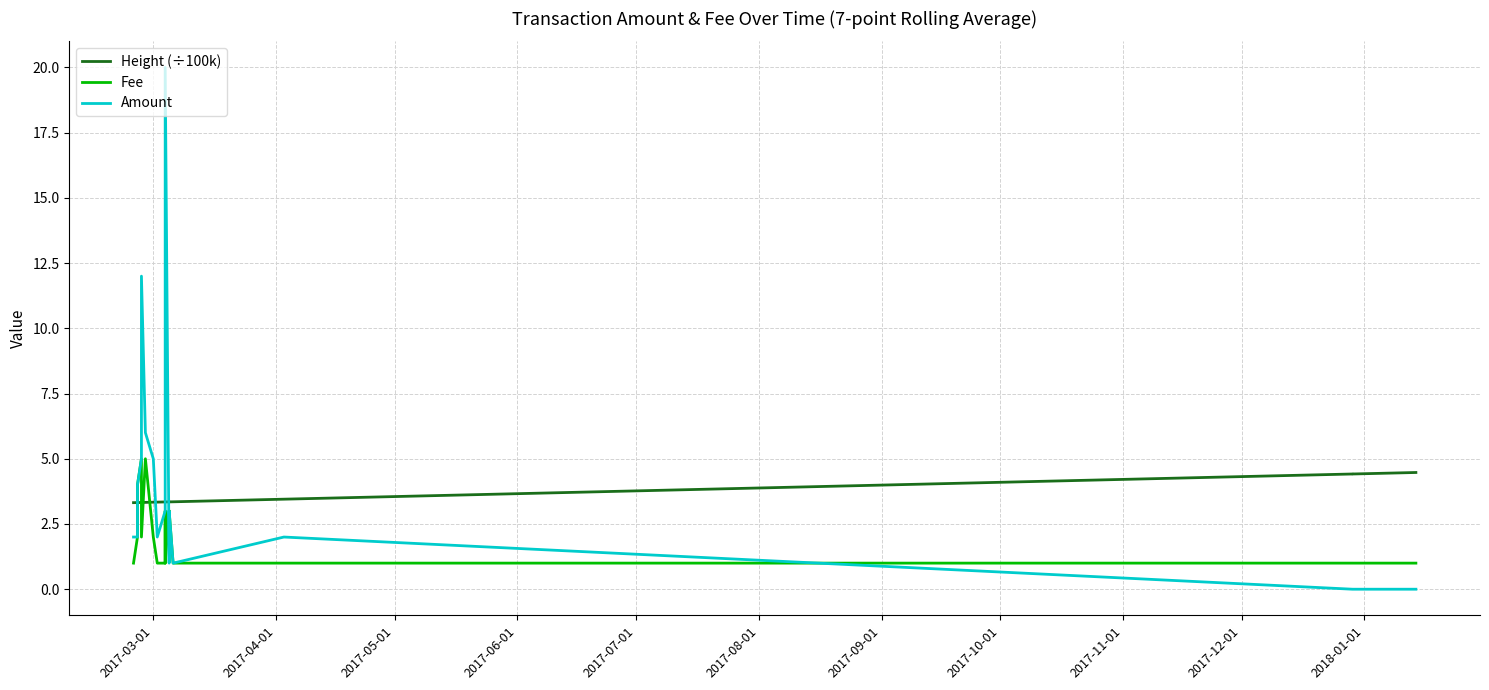

How many intersections are there between Fee and Amount?

2